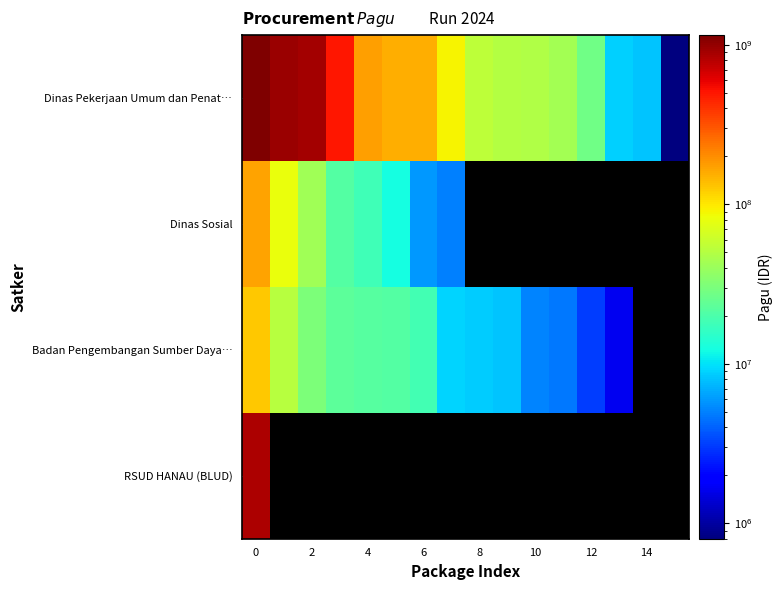

True or false: RSUD HANAU (BLUD) has a value of 846300000.0 at 0.

True